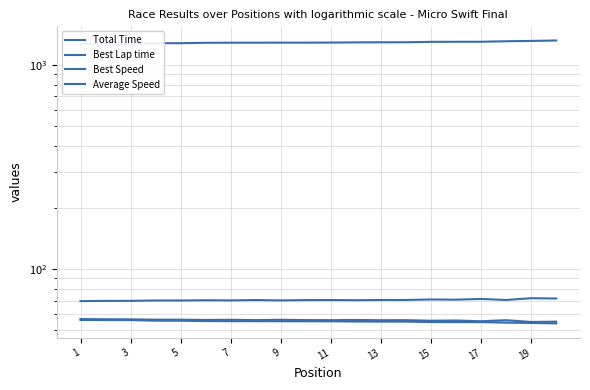

True or false: Best Speed and Average Speed cross at least once.

False